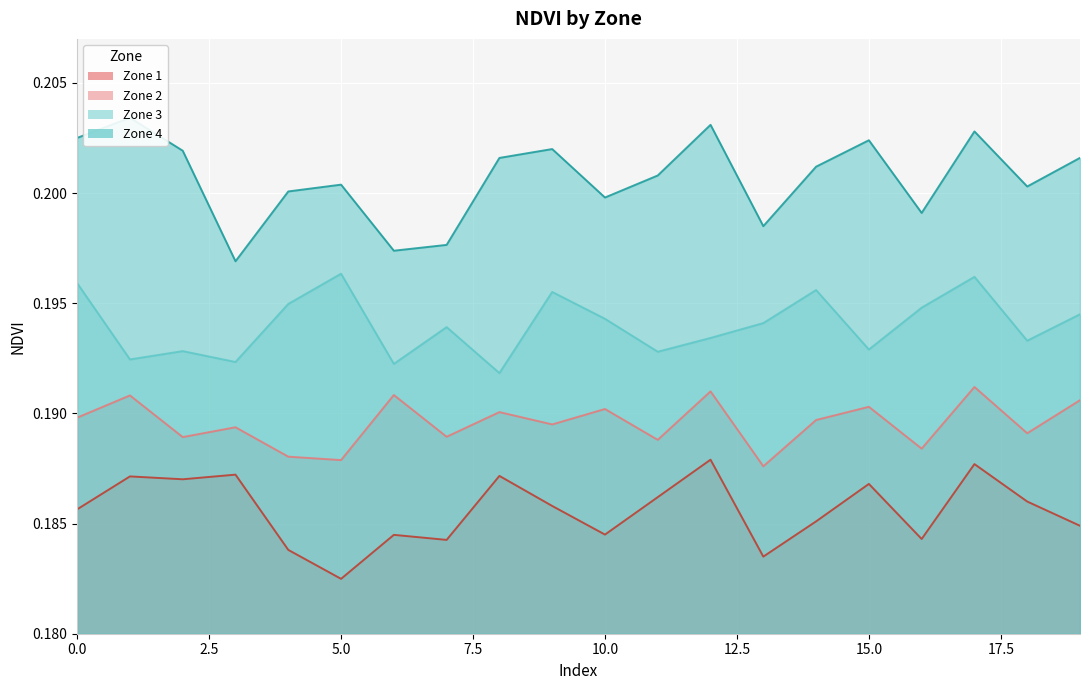

List the labels in order of Zone 2 value, smallest first.

13, 5, 4, 16, 11, 2, 7, 18, 3, 9, 14, 0, 8, 10, 15, 19, 1, 6, 12, 17